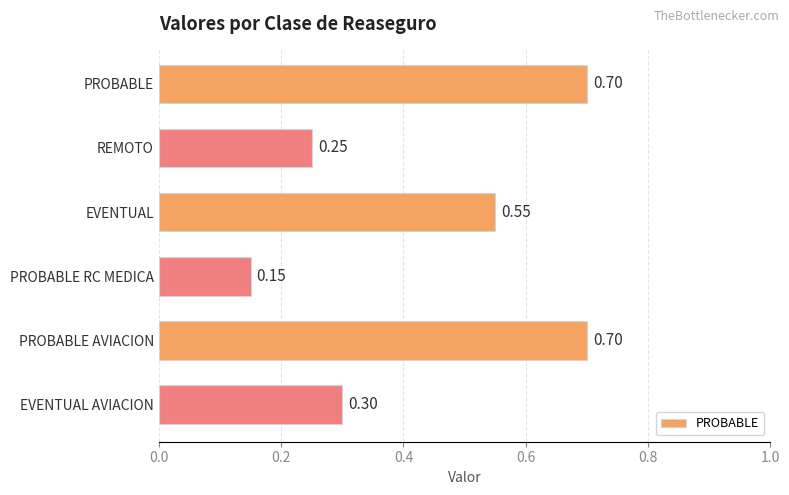

What is the average value?

0.4